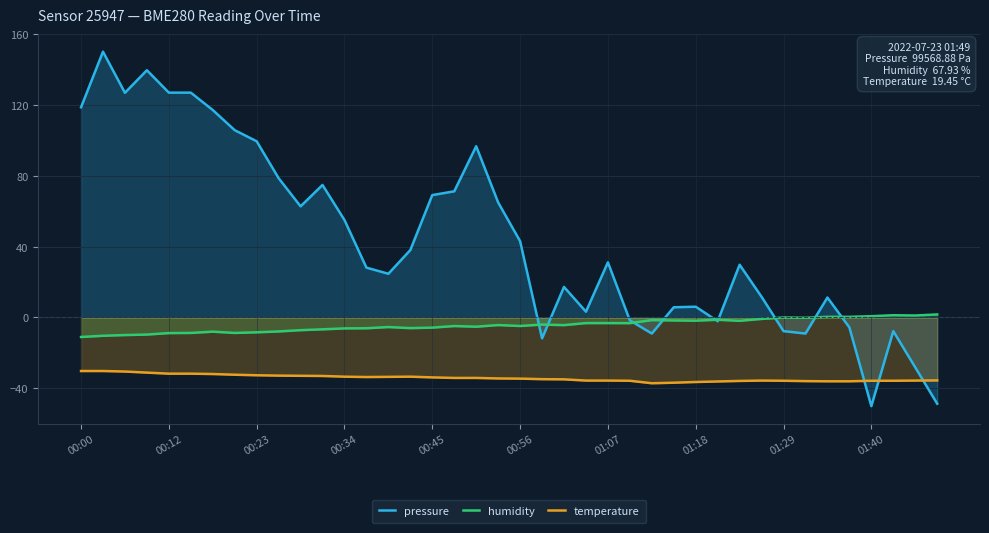

Is the value of pressure at 19 greater than the value of humidity at 23?

Yes